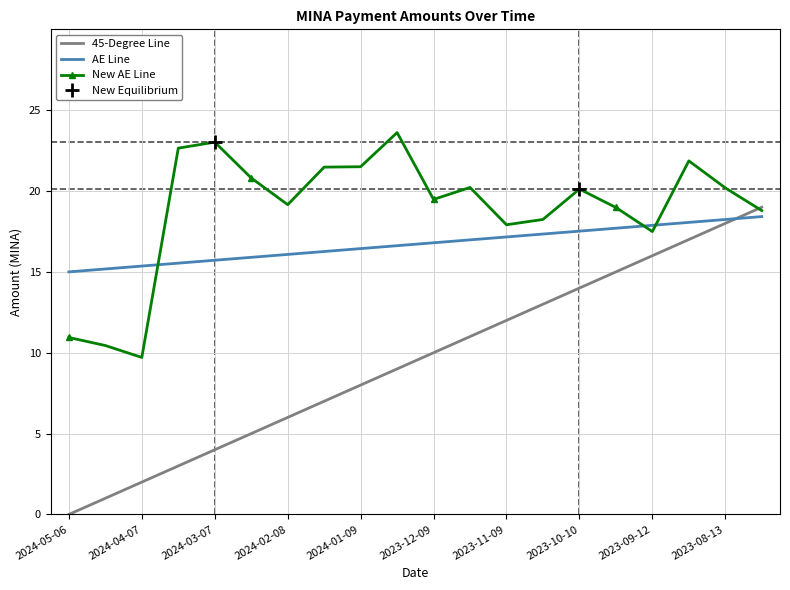

True or false: the data shows 17.7 at 2024-05-06.

False